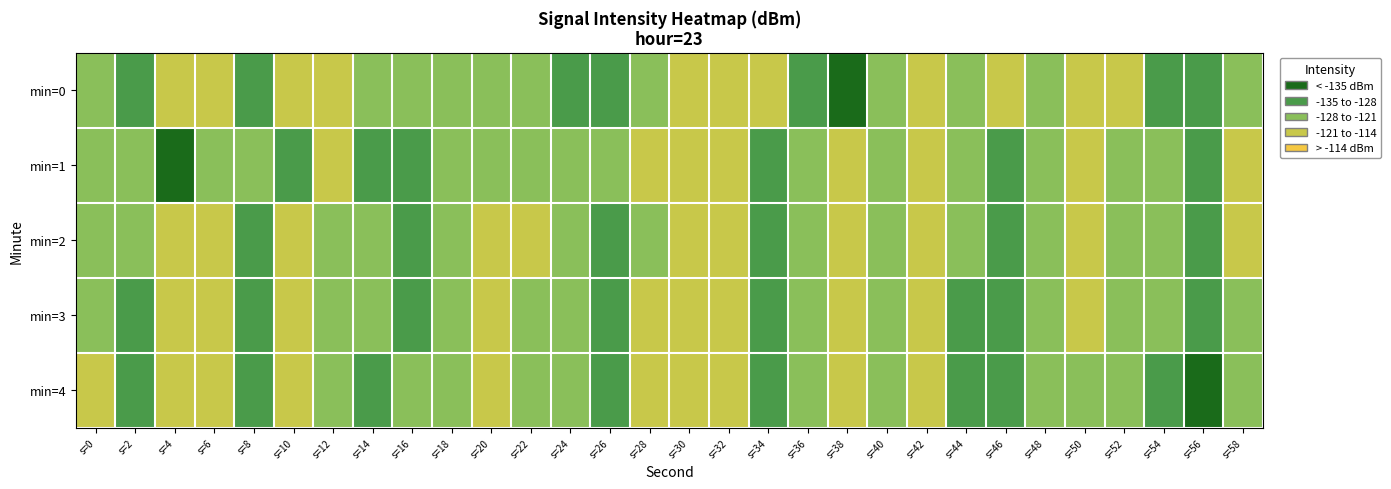

Which category has the lowest value across all series?

s=38